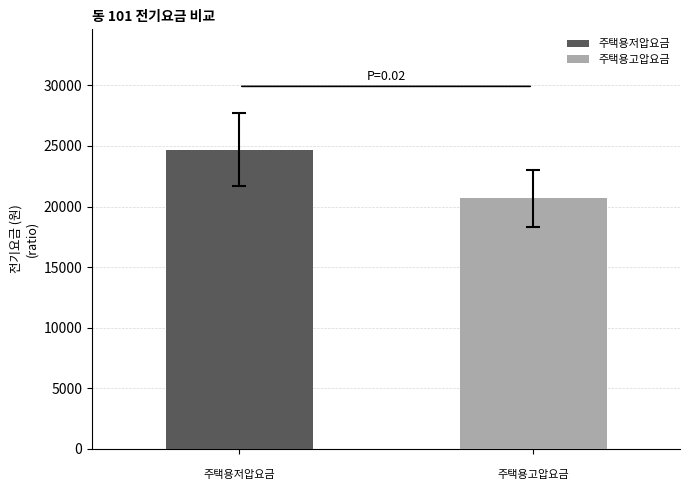

Which series has the largest range (max minus min)?

주택용저압요금